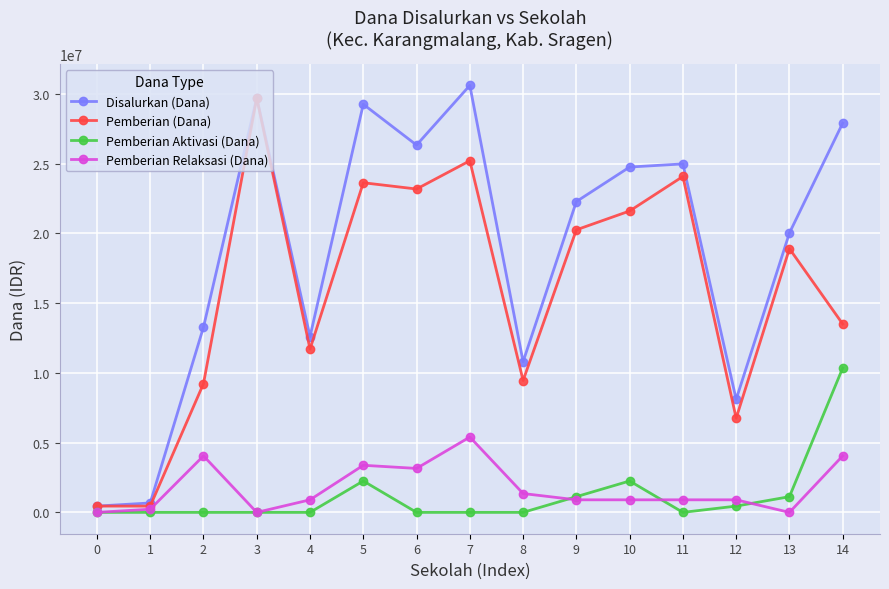

Which series has the largest range (max minus min)?

Disalurkan (Dana)